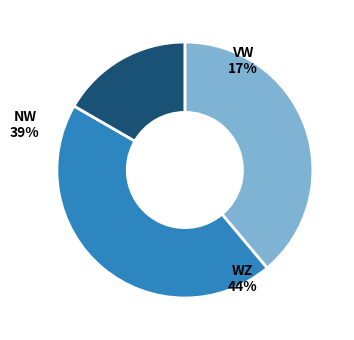

Is it true that Optie is 0% of the pie?

True